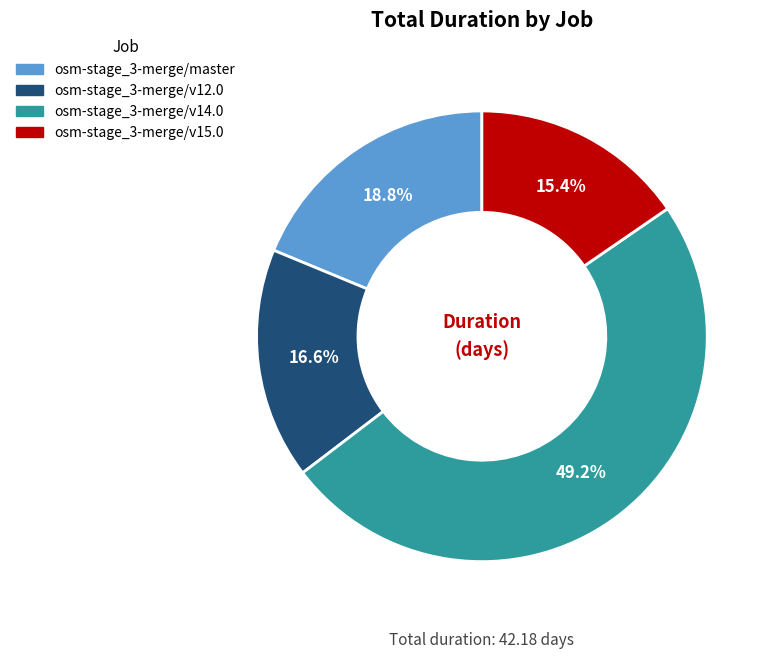

To the nearest percent, what portion does osm-stage_3-merge/master represent?

19%